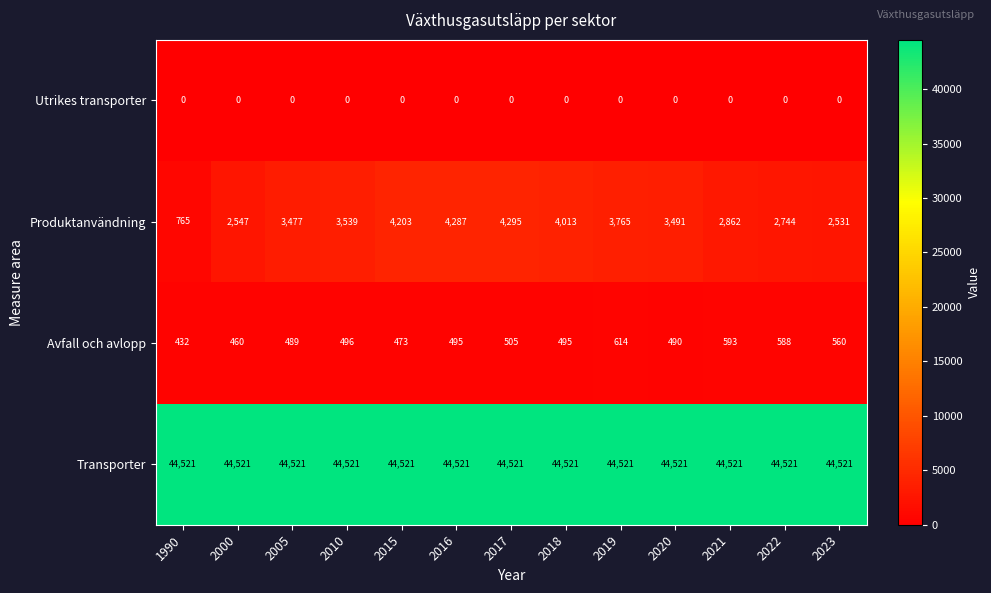

Which series has the largest range (max minus min)?

Produktanvändning